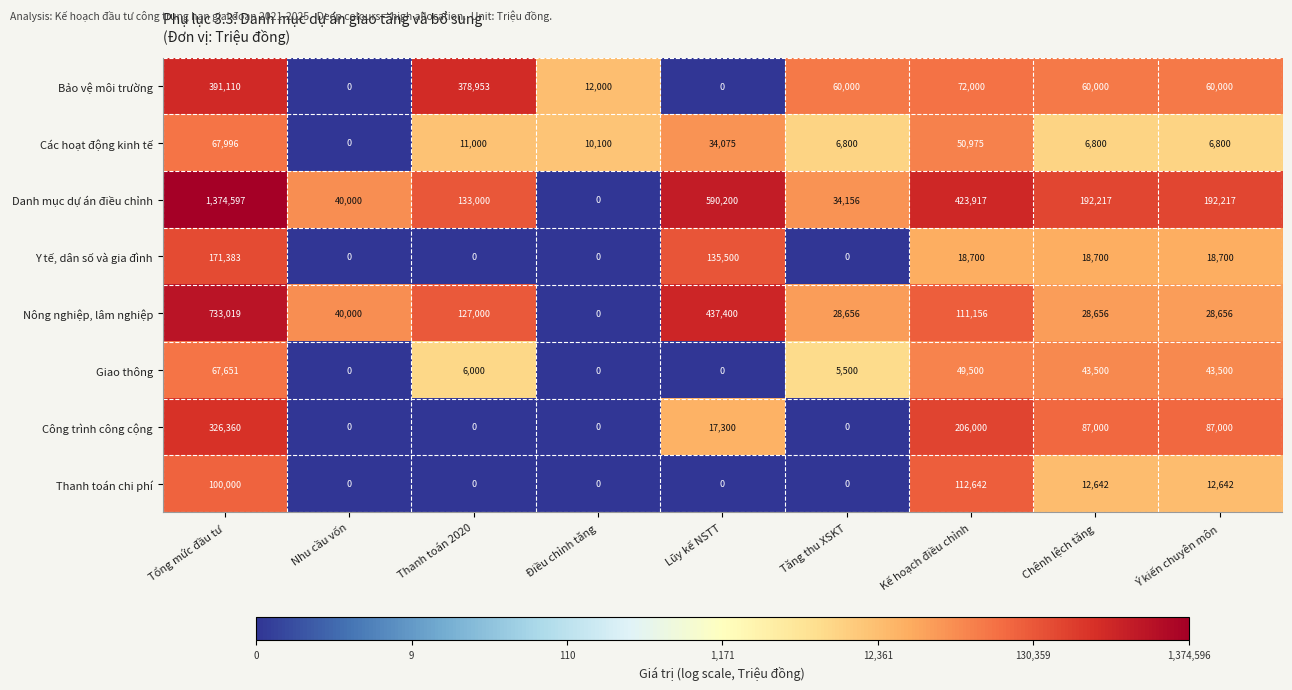

What value does the Danh mục dự án điều chỉnh series have at Chênh lệch tăng, to the nearest 100?

192200